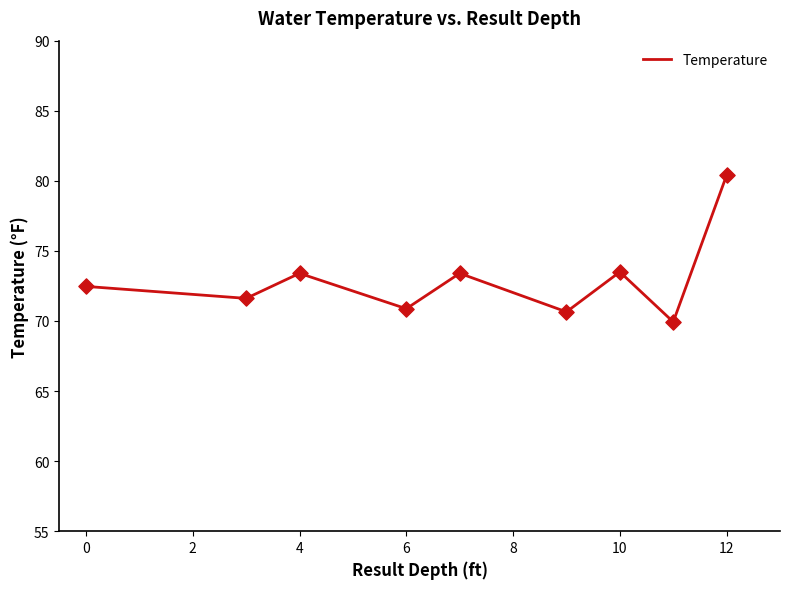

What is the smallest value displayed?

69.9